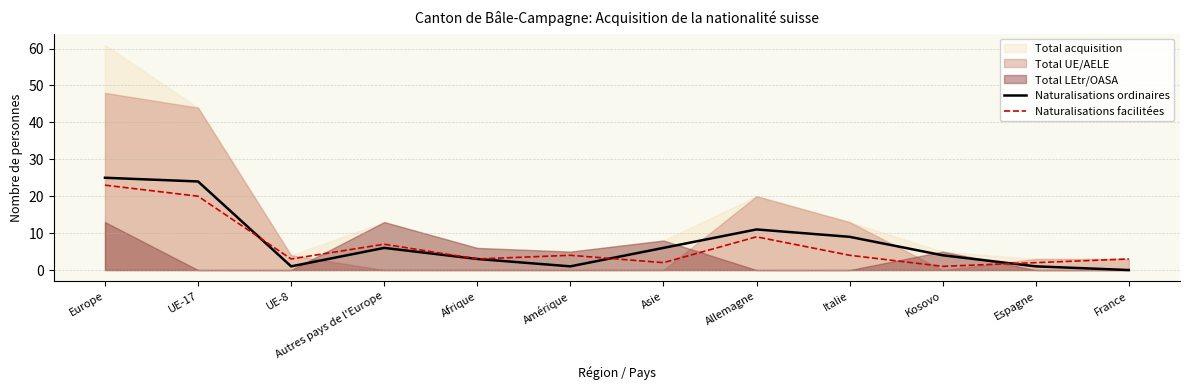

Count the number of categories in the chart.

12